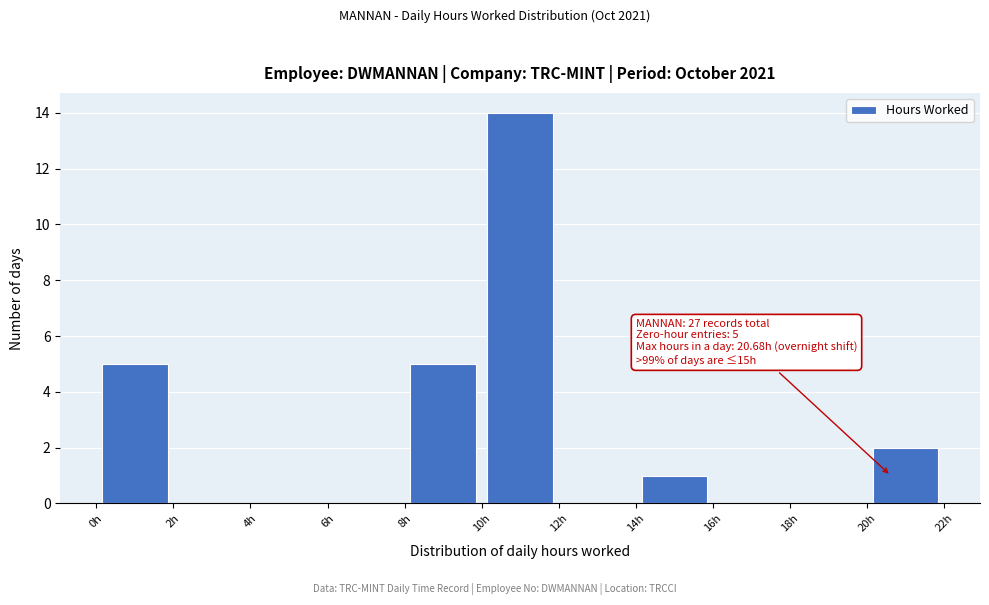

Over which range of the x-axis is the bar tallest?

10 to 12